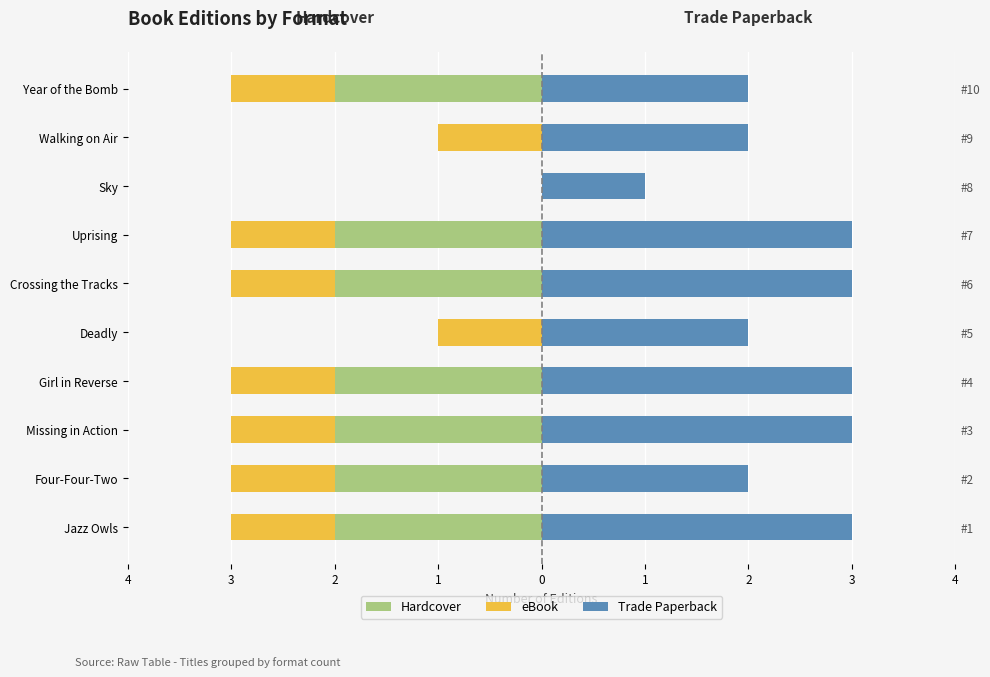

What is the greatest value displayed?

3